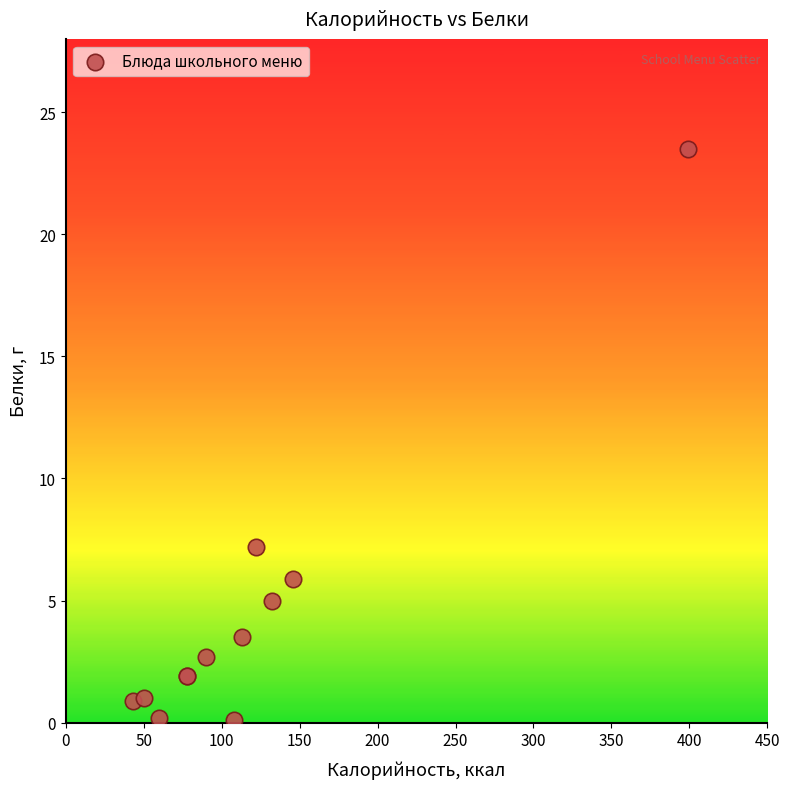

What Y value in the scatter plot is closest to 11?

7.2